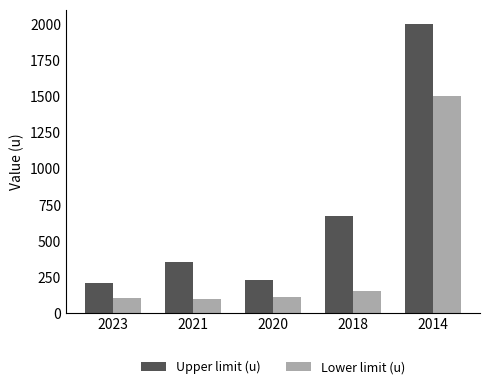

At which label is Lower limit (u) closest to 800?

2018